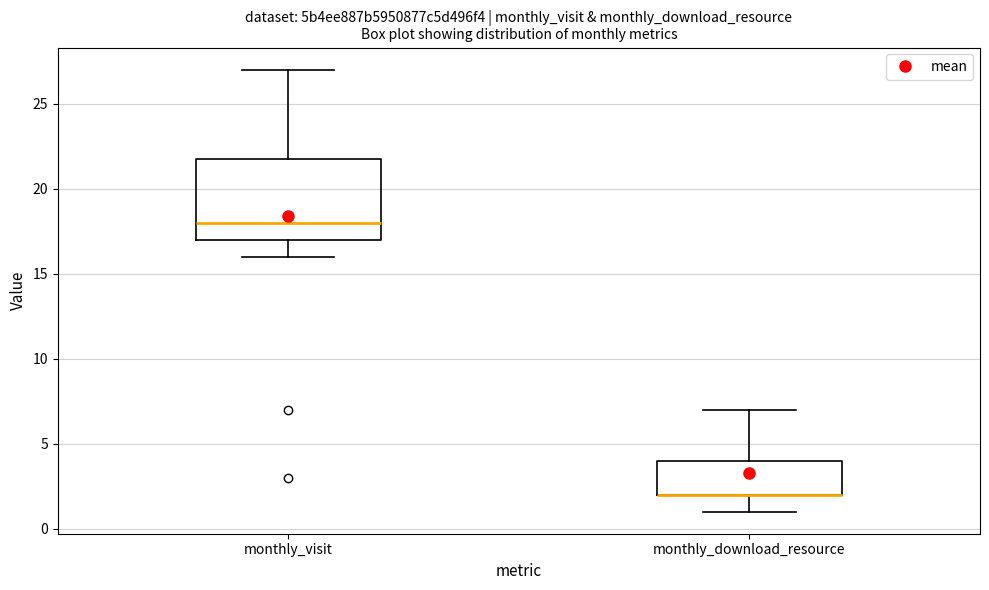

Comparing the boxes themselves (not the whiskers), which one is the tallest?

monthly_visit